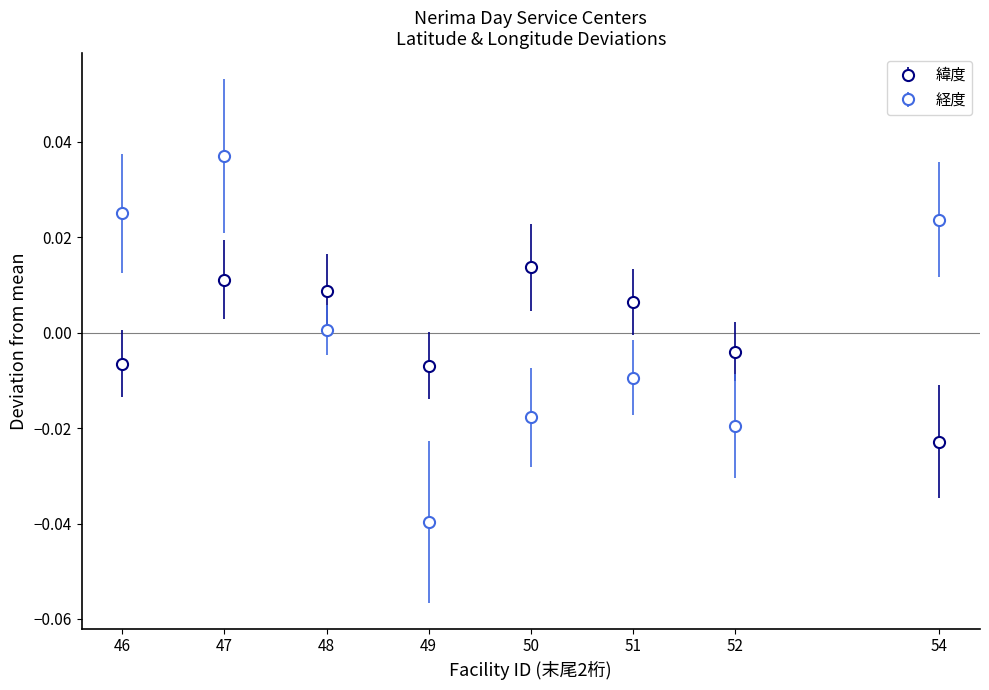

The value of 経度 at 48 is 0.0. True or false?

True